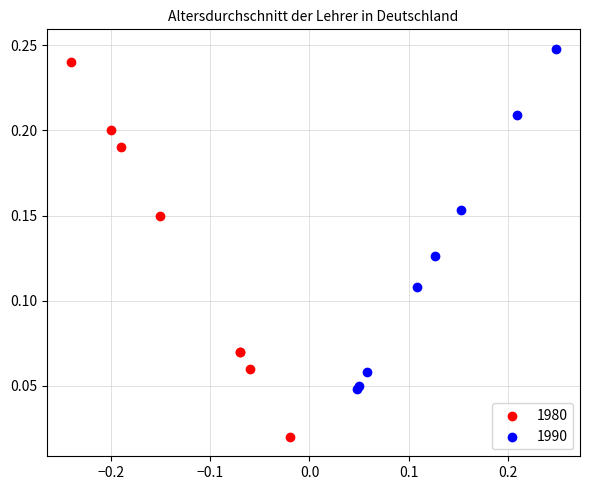

Which series contains the highest Y value?

1990